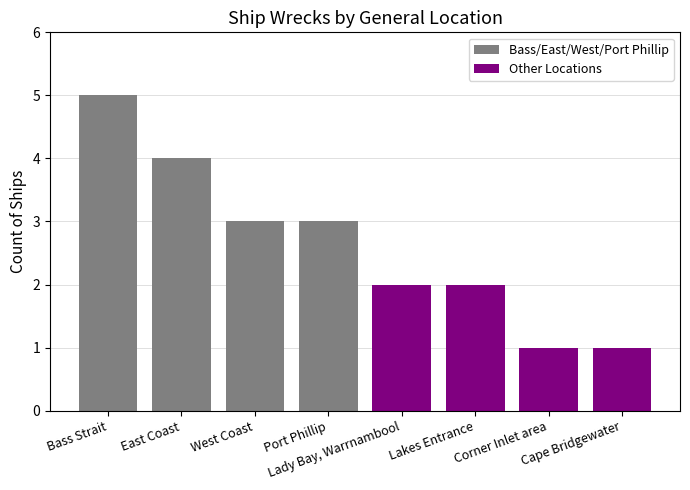

What is the label of the 4th bar from the right?

Lady Bay, Warrnambool